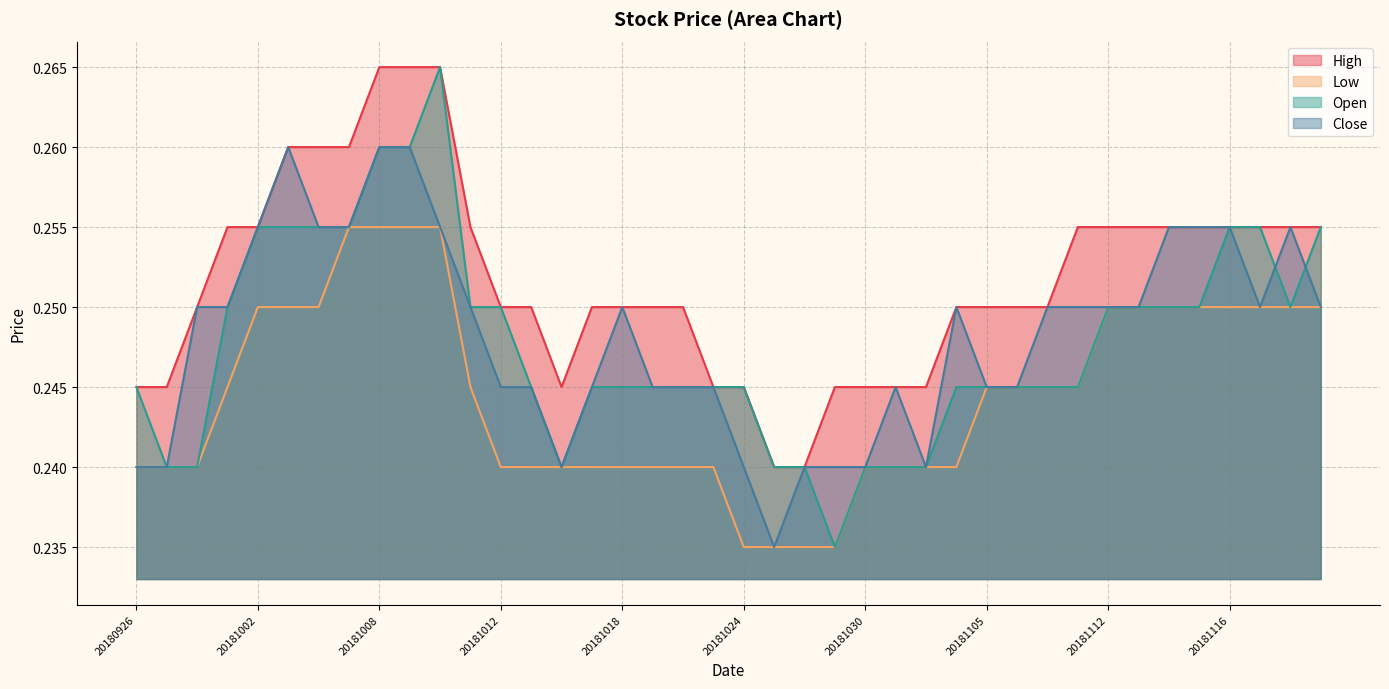

Reading left to right, extract all data points from this chart.

High: 0.2	0.2	0.2	0.3	0.3	0.3	0.3	0.3	0.3	0.3	0.3	0.3	0.2	0.2	0.2	0.2	0.2	0.2	0.2	0.2	0.2	0.2	0.2	0.2	0.2	0.2	0.2	0.2	0.2	0.2	0.2	0.3	0.3	0.3	0.3	0.3	0.3	0.3	0.3	0.3
Low: 0.2	0.2	0.2	0.2	0.2	0.2	0.2	0.3	0.3	0.3	0.3	0.2	0.2	0.2	0.2	0.2	0.2	0.2	0.2	0.2	0.2	0.2	0.2	0.2	0.2	0.2	0.2	0.2	0.2	0.2	0.2	0.2	0.2	0.2	0.2	0.2	0.2	0.2	0.2	0.2
Open: 0.2	0.2	0.2	0.2	0.3	0.3	0.3	0.3	0.3	0.3	0.3	0.2	0.2	0.2	0.2	0.2	0.2	0.2	0.2	0.2	0.2	0.2	0.2	0.2	0.2	0.2	0.2	0.2	0.2	0.2	0.2	0.2	0.2	0.2	0.2	0.2	0.3	0.3	0.2	0.3
Close: 0.2	0.2	0.2	0.2	0.3	0.3	0.3	0.3	0.3	0.3	0.3	0.2	0.2	0.2	0.2	0.2	0.2	0.2	0.2	0.2	0.2	0.2	0.2	0.2	0.2	0.2	0.2	0.2	0.2	0.2	0.2	0.2	0.2	0.2	0.3	0.3	0.3	0.2	0.3	0.2